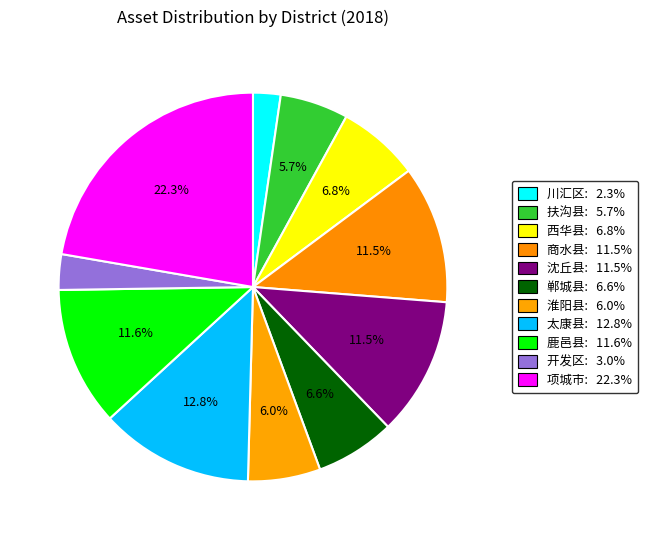

How many slices are in this pie chart?

11